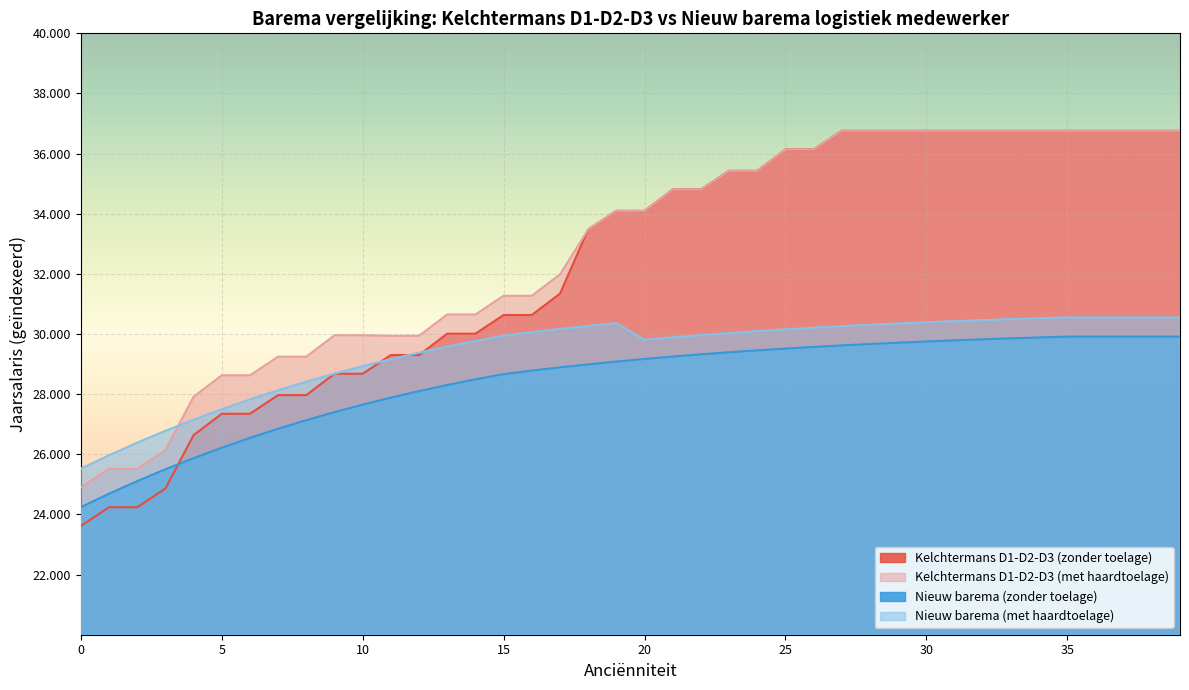

Rank the series by their maximum value, from lowest to highest.

Nieuw barema (zonder toelage), Nieuw barema (met haardtoelage), Kelchtermans D1-D2-D3 (zonder toelage), Kelchtermans D1-D2-D3 (met haardtoelage)